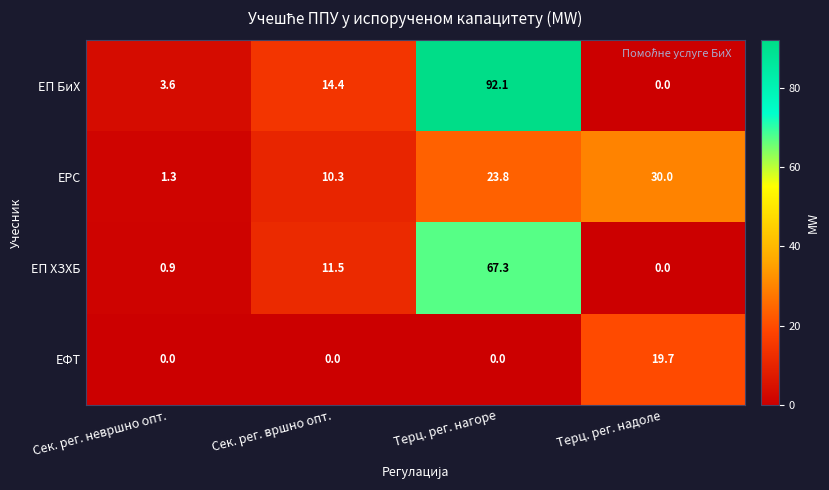

How many data points in ЕФТ are above 0?

1